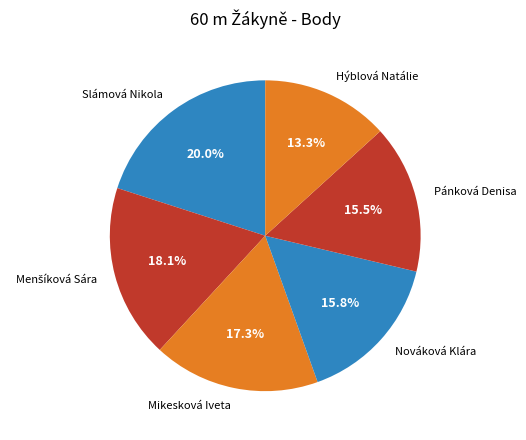

To the nearest percent, what is the difference between the largest and smallest slice percentages?

7%